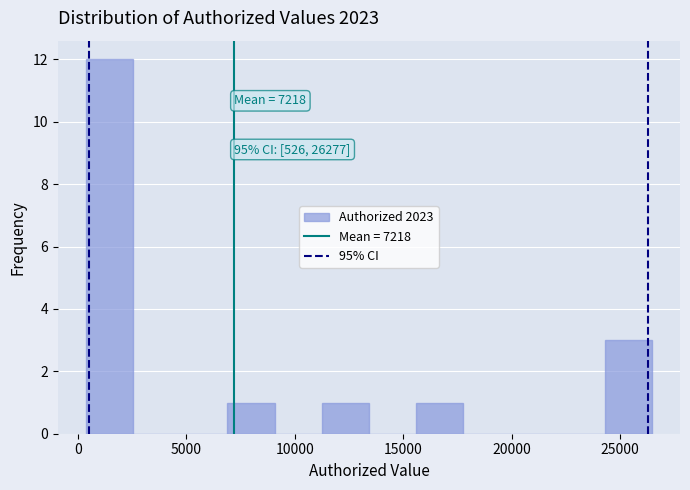

Over which range of the x-axis is the bar tallest?

500 to 2500